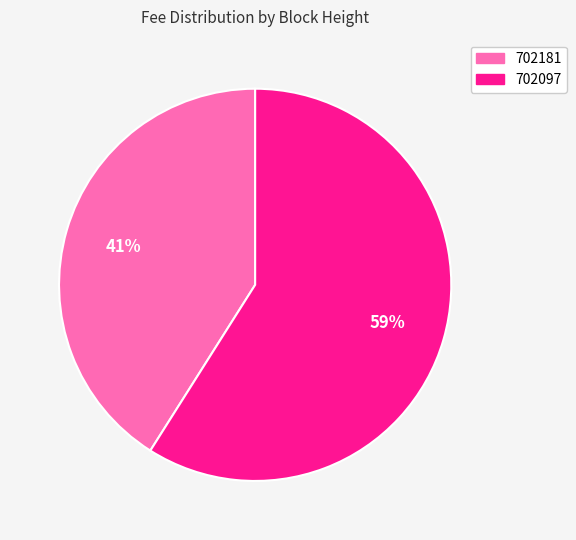

To the nearest percent, what percentage of the pie is 702097?

59%